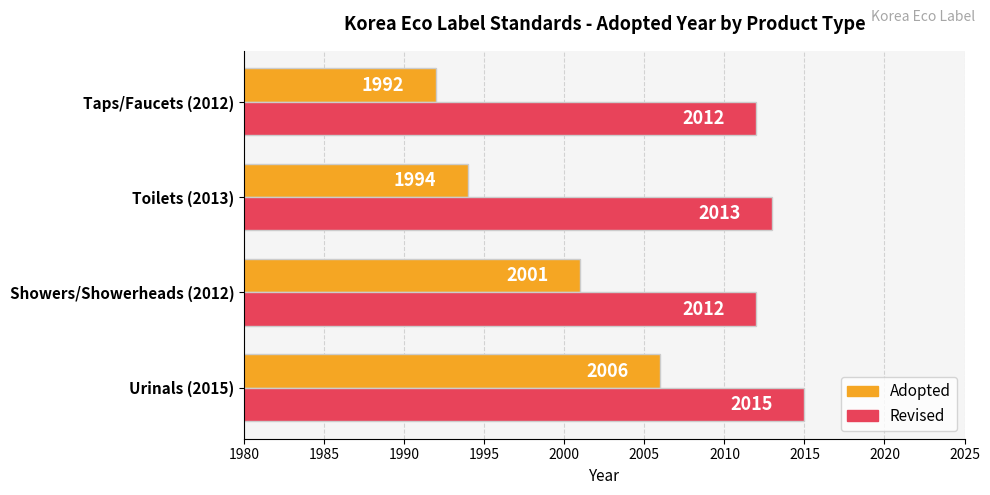

Count the number of categories in the chart.

4